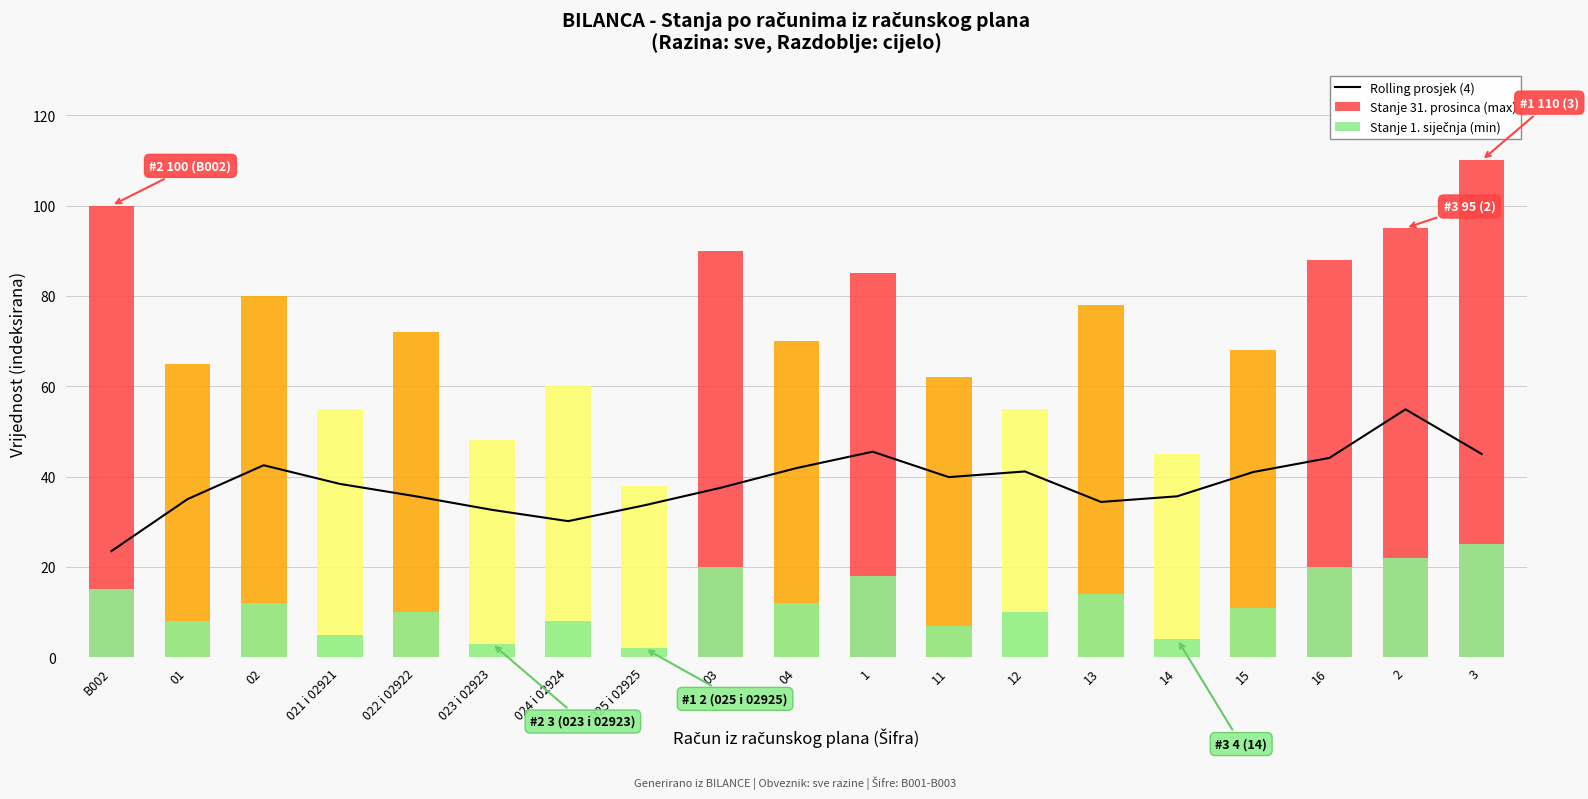

Reading left to right, transcribe all the data shown in this chart.

B002=23.5	01=35.0	02=42.5	021 i 02921=38.4	022 i 02922=35.6	023 i 02923=32.6	024 i 02924=30.1	025 i 02925=33.6	03=37.5	04=41.9	1=45.5	11=39.9	12=41.1	13=34.4	14=35.6	15=41.0	16=44.1	2=54.9	3=45.0